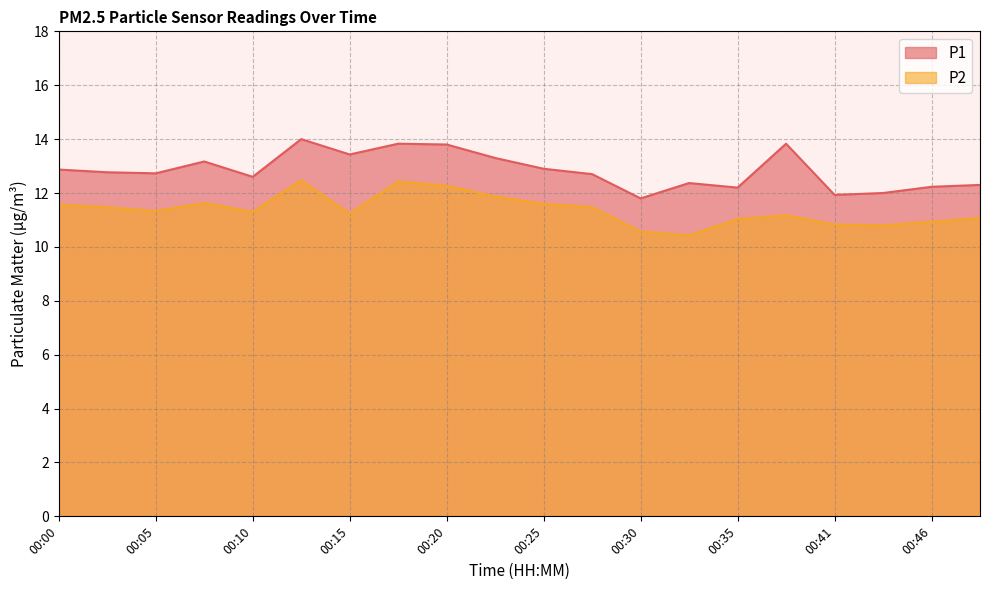

What is the sum of all P1 values?

256.8